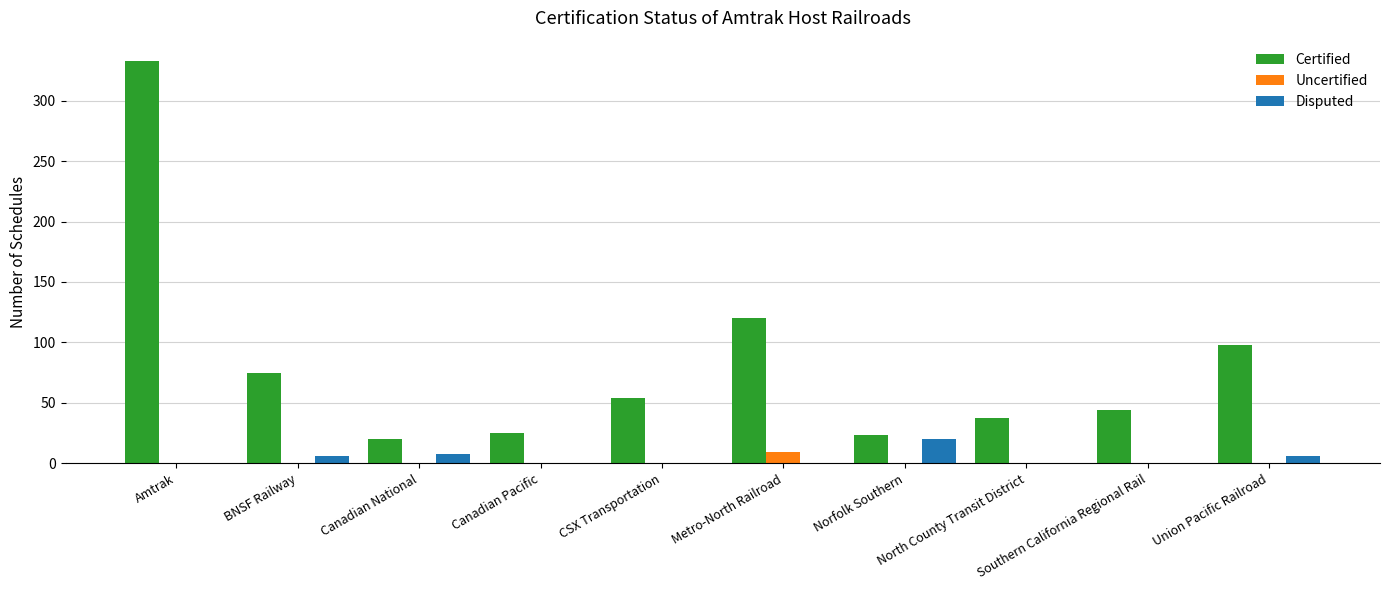

What is the sum of all Disputed values?

40